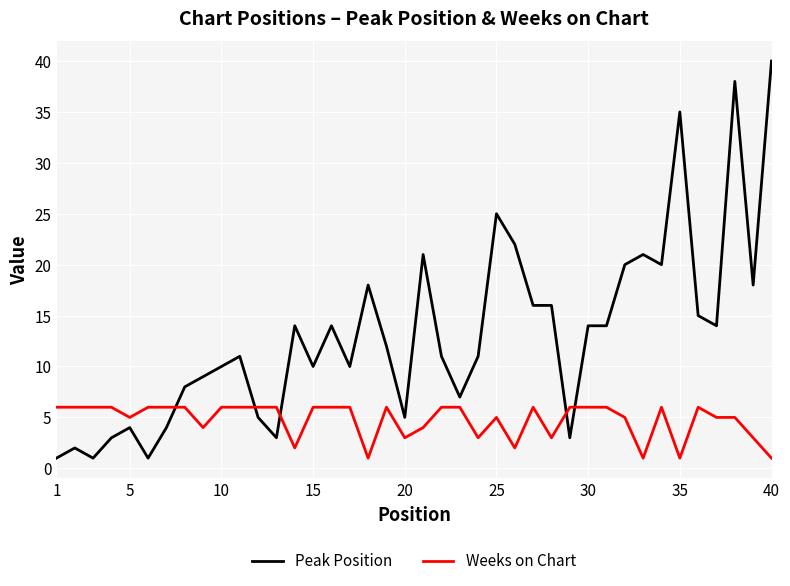

List the series in order of their overall mean, lowest first.

Weeks on Chart, Peak Position